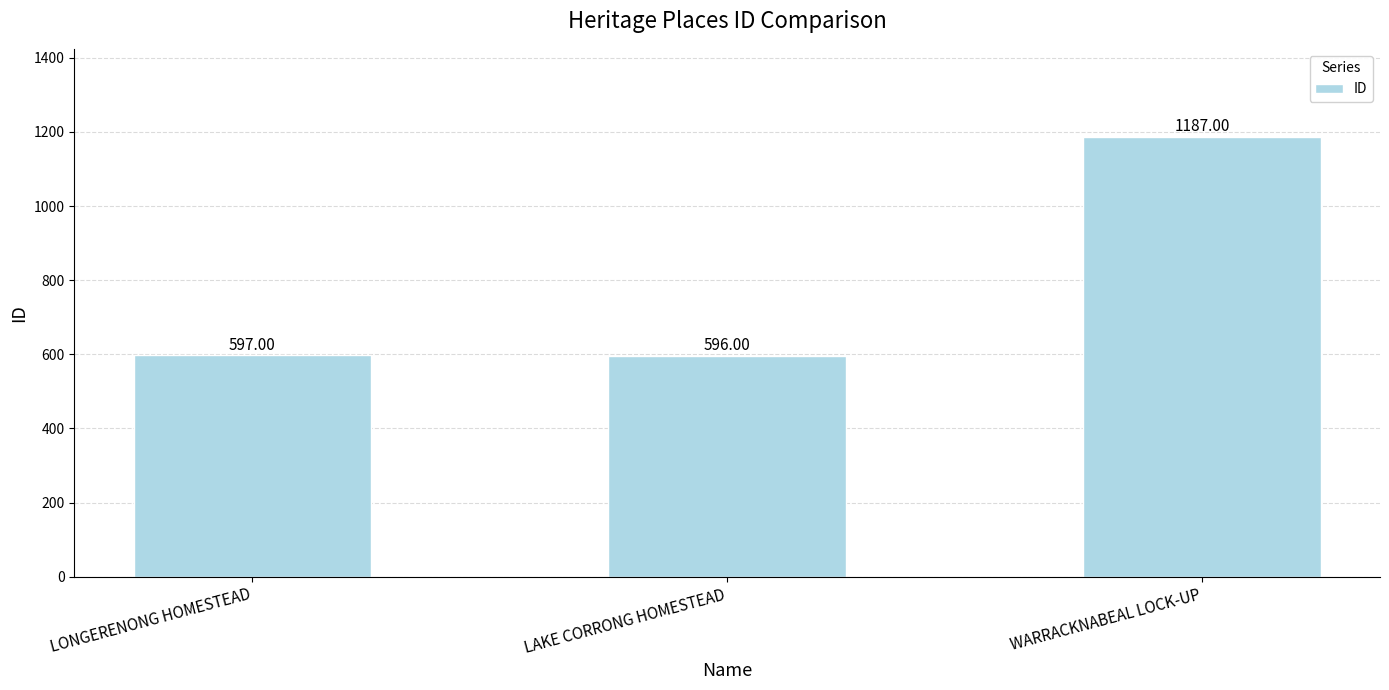

How many values are below 597?

1